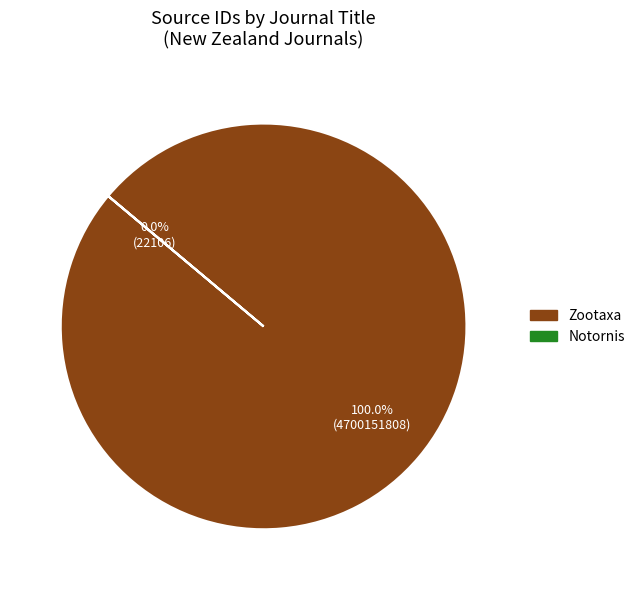

Combined, do Zootaxa and Notornis account for over 50%?

Yes